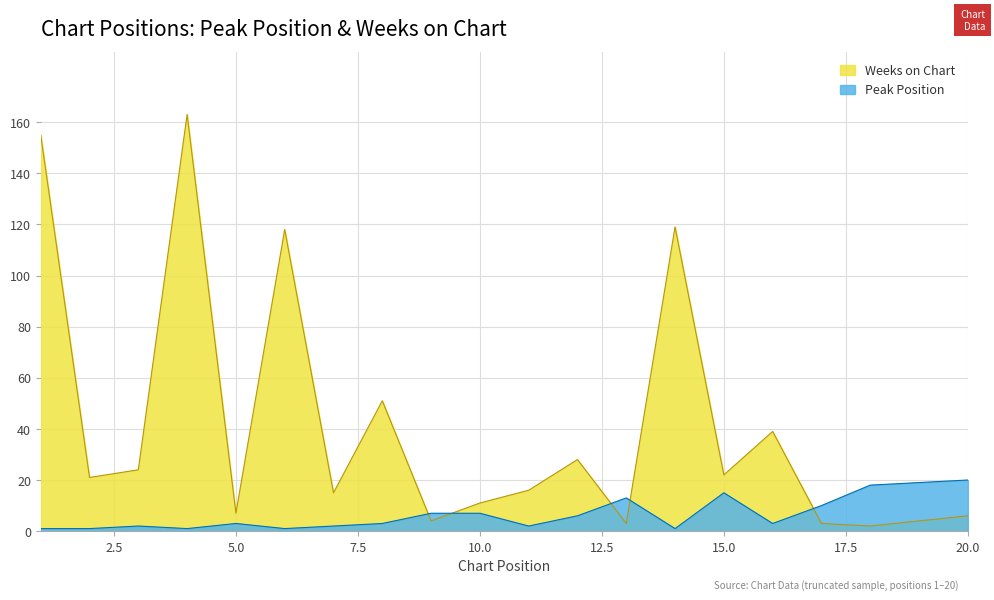

Rank the categories by Weeks on Chart value from lowest to highest.

18, 13, 17, 9, 19, 20, 5, 10, 7, 11, 2, 15, 3, 12, 16, 8, 6, 14, 1, 4